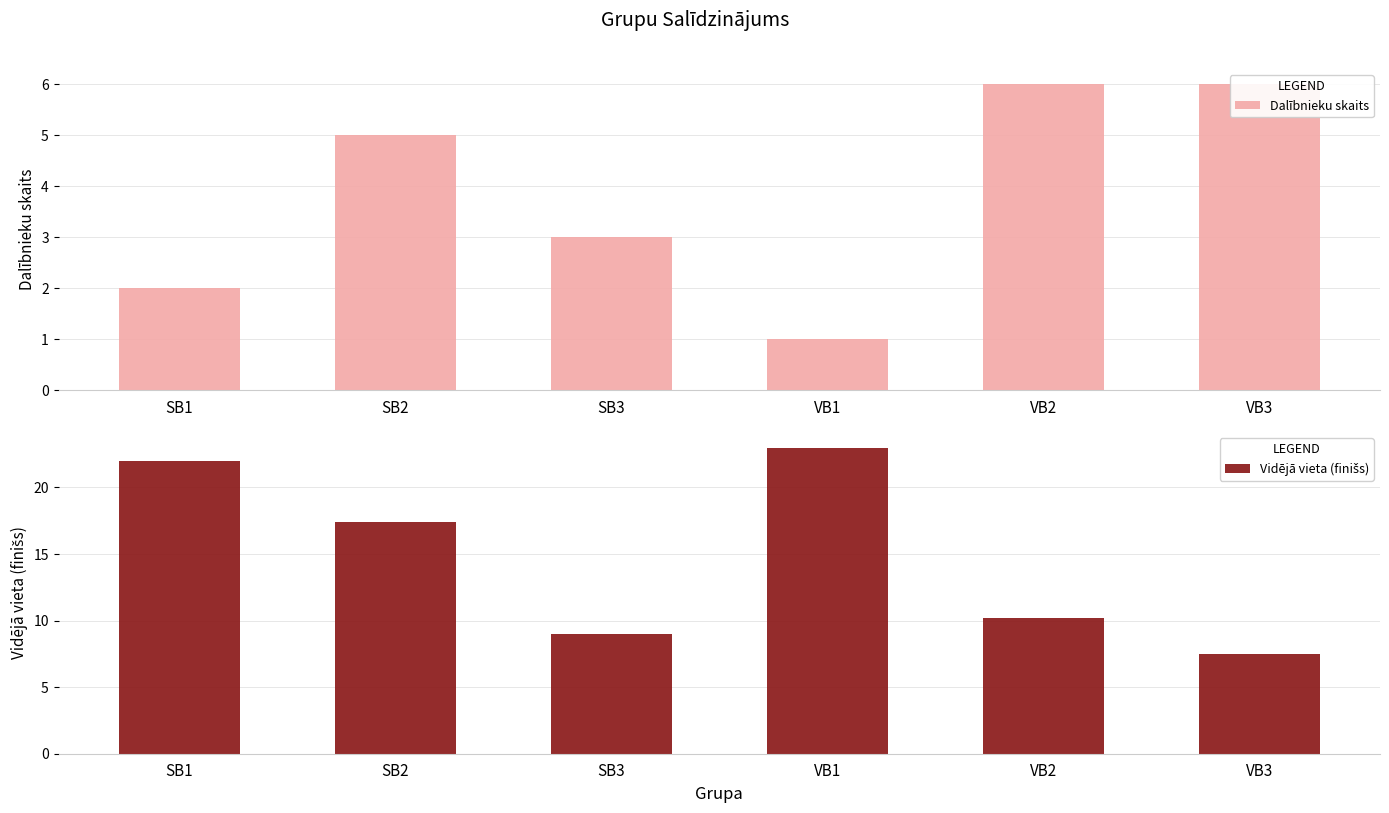

Rank the categories by Vidējā vieta (finišs) value from highest to lowest.

VB1, SB1, SB2, VB2, SB3, VB3